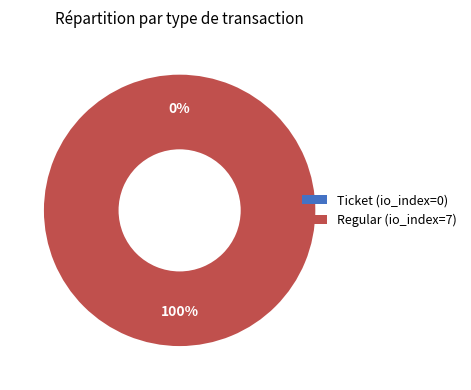

Count the number of slices in the pie.

2